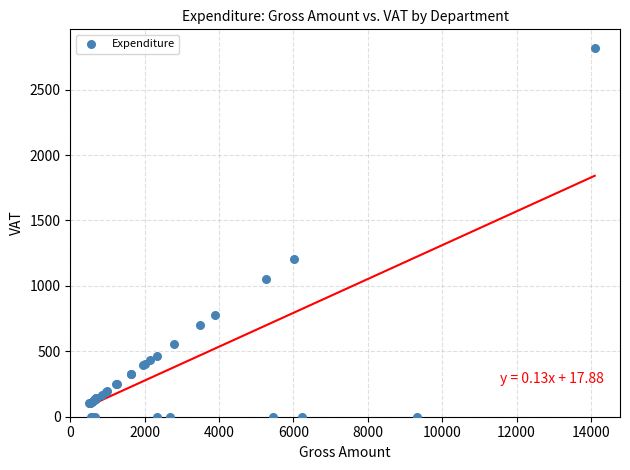

What Y value in the scatter plot is closest to 1410?

1204.8